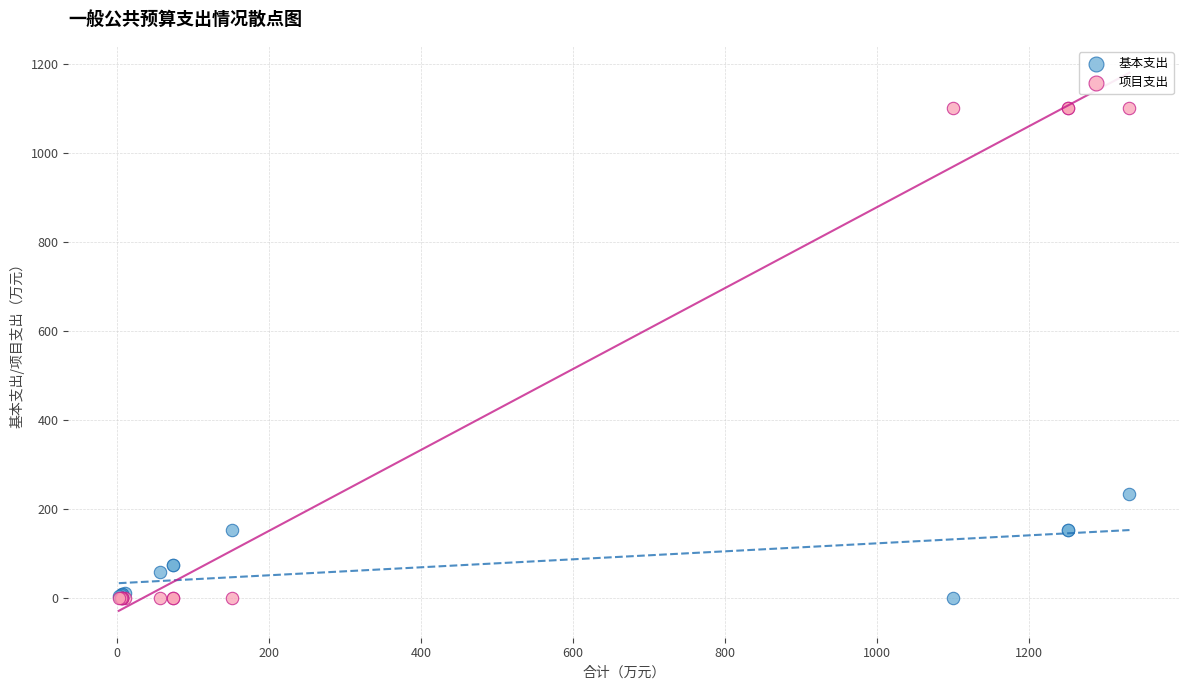

Which series reaches the maximum Y coordinate?

项目支出